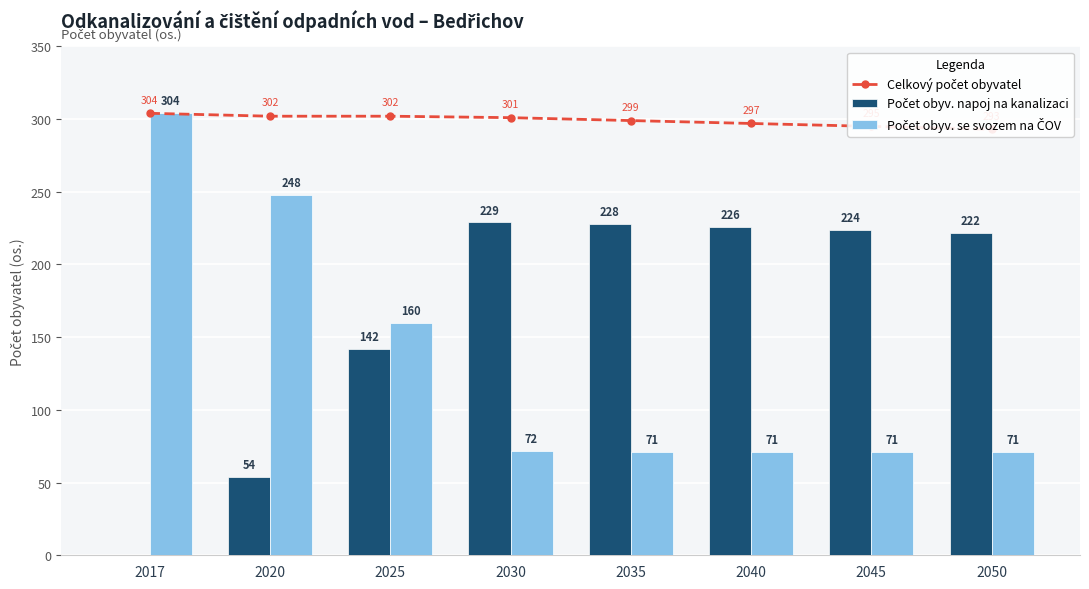

The Počet obyv. se svozem na ČOV series shows 72 at 2030. True or false?

True